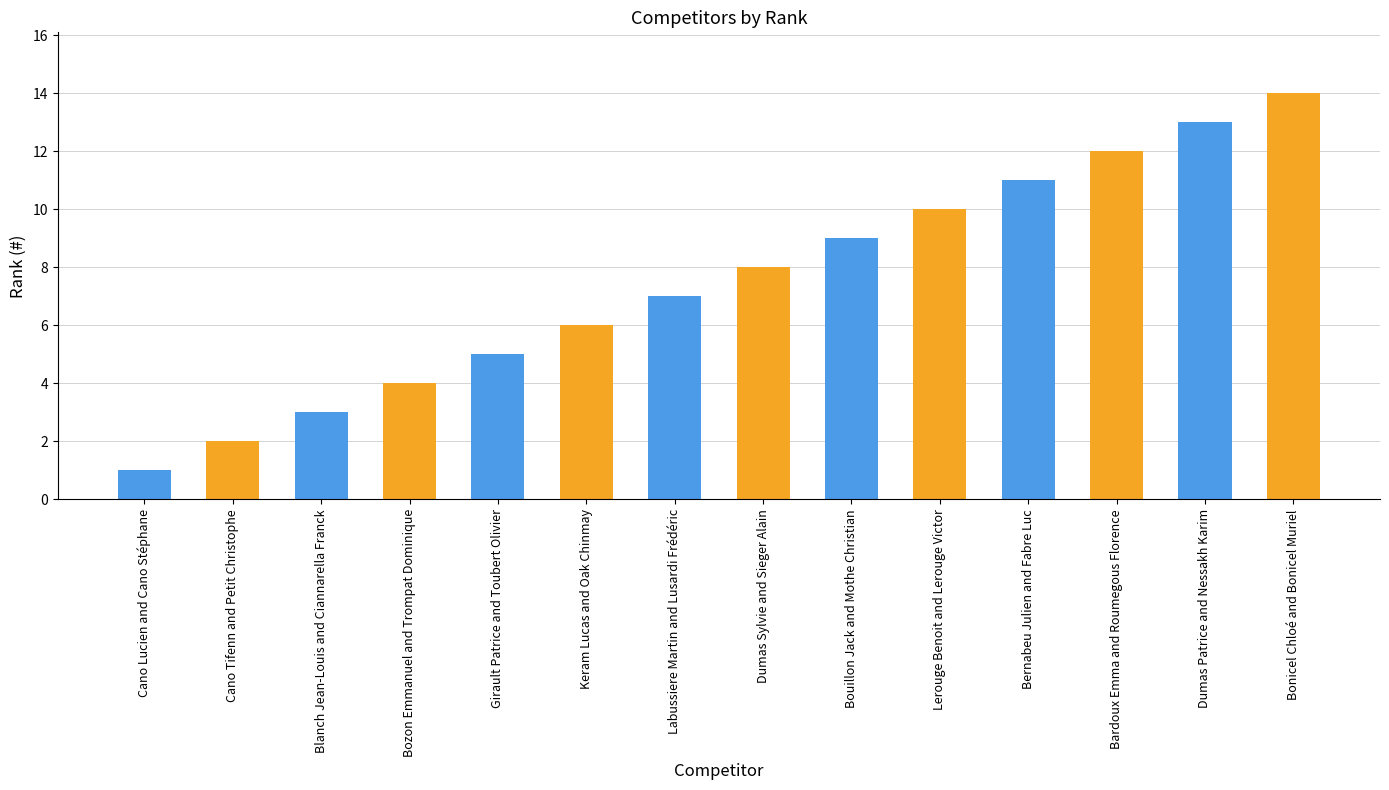

True or false: the data shows 20 at Dumas Patrice and Nessakh Karim.

False